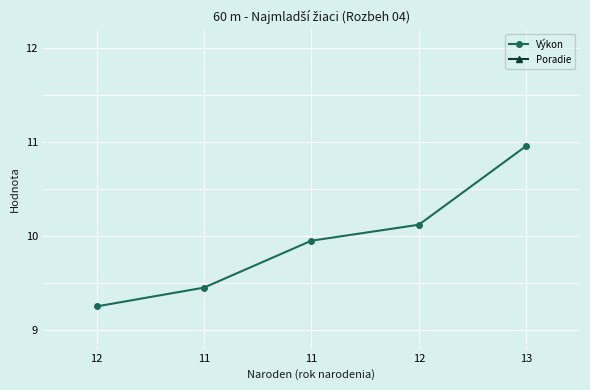

Rank the series at 11 from highest to lowest value.

Výkon, Poradie